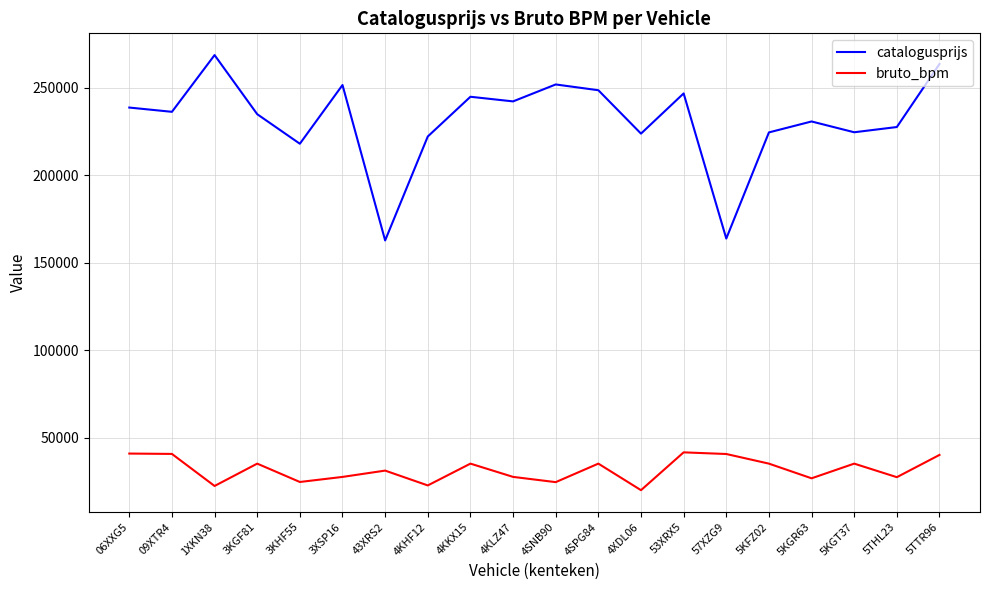

True or false: bruto_bpm and catalogusprijs intersect in this chart.

False